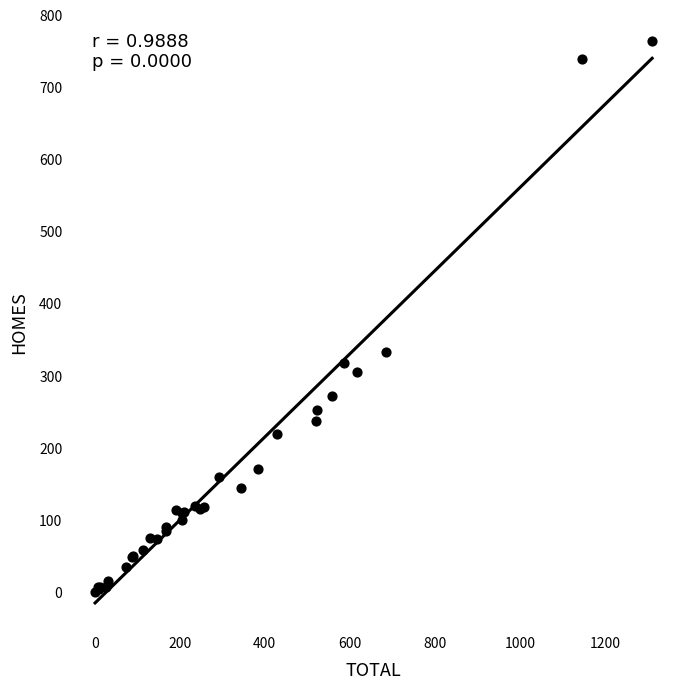

What Y value in the scatter plot is closest to 381?

332